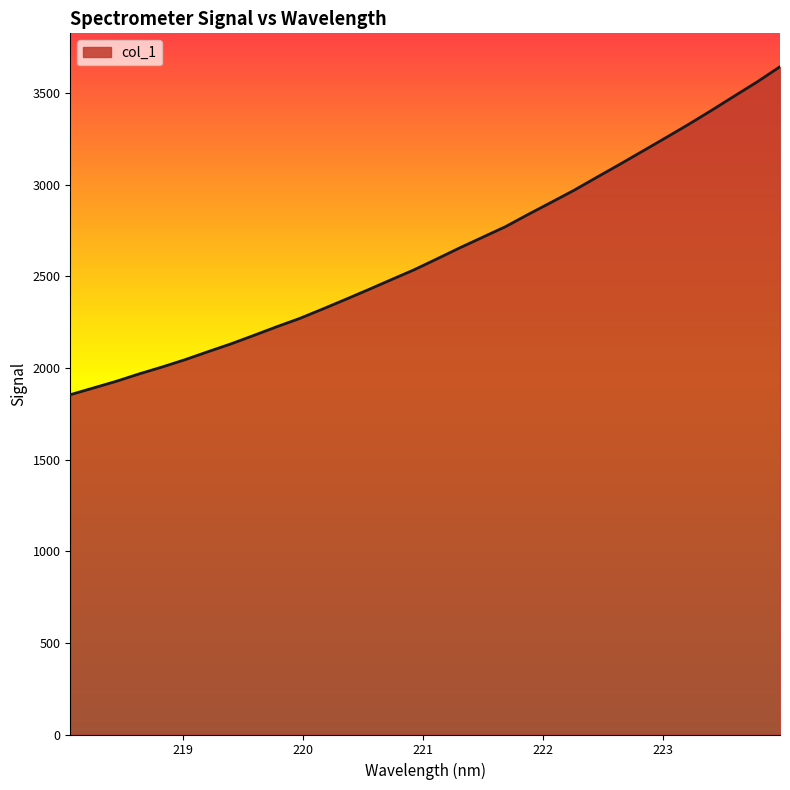

What is the difference between the maximum and minimum values?

1789.8